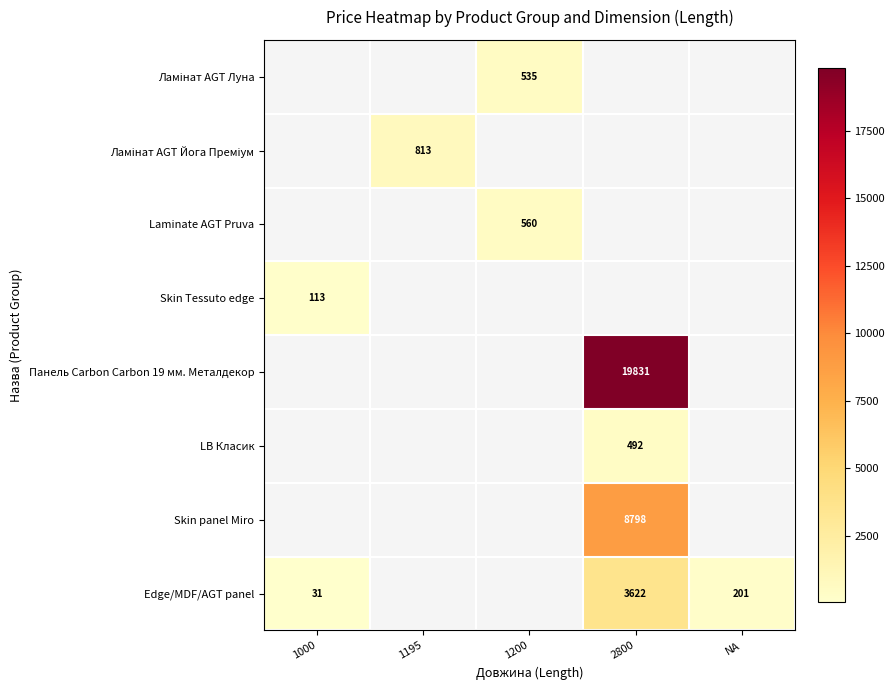

Between 1195 and NA, which is larger?

NA